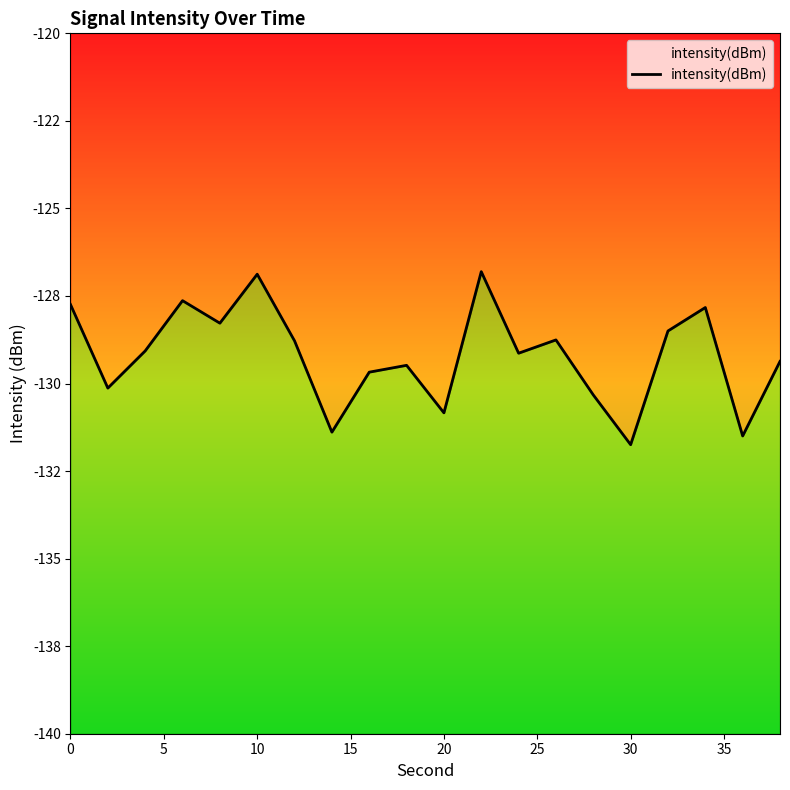

Reading left to right, what are all the values shown in this chart?

-127.7	-130.1	-129.1	-127.6	-128.3	-126.9	-128.8	-131.4	-129.7	-129.5	-130.8	-126.8	-129.1	-128.8	-130.3	-131.7	-128.5	-127.8	-131.5	-129.4